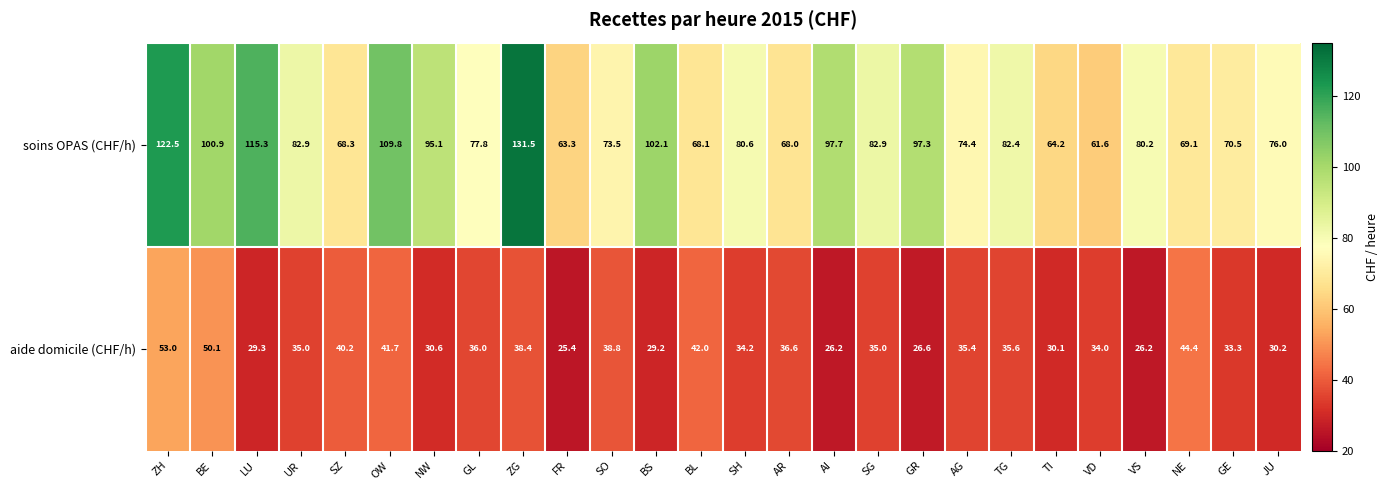

Rank the series at BL from lowest to highest value.

aide domicile (CHF/h), soins OPAS (CHF/h)